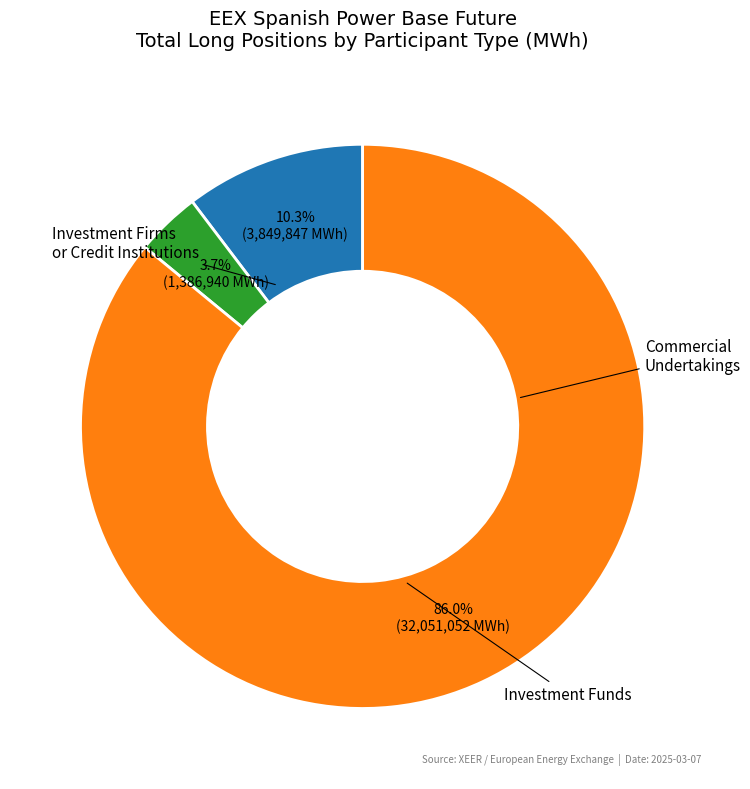

Is there any slice that represents more than half of the pie?

Yes